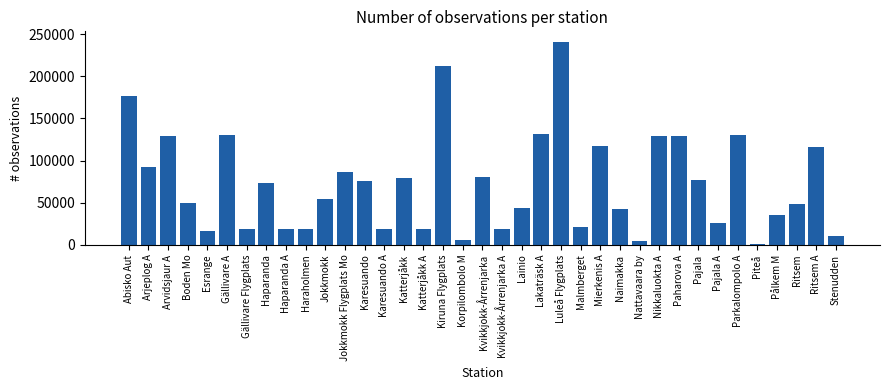

Is it true that the value at Jokkmokk is 12448?

False